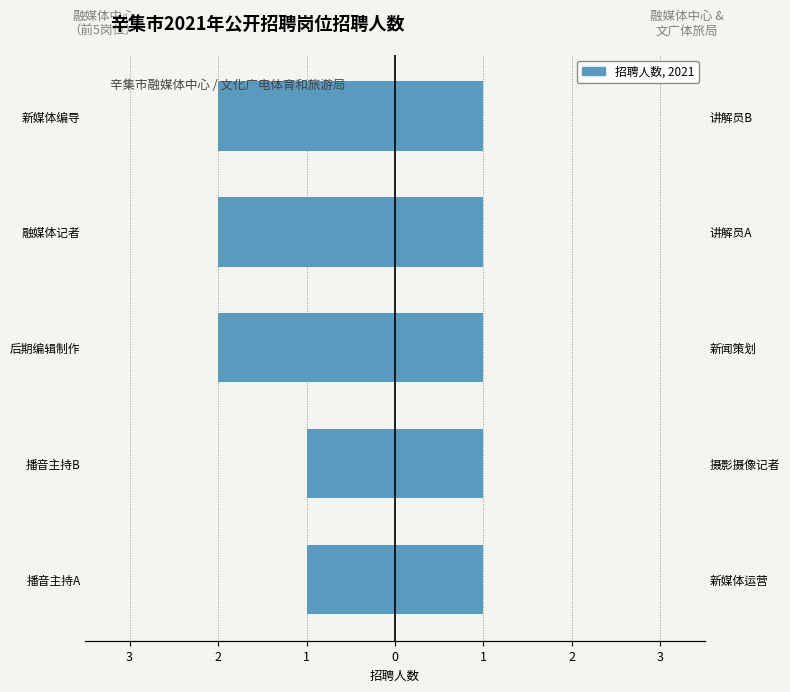

How many data points are above -2?

2